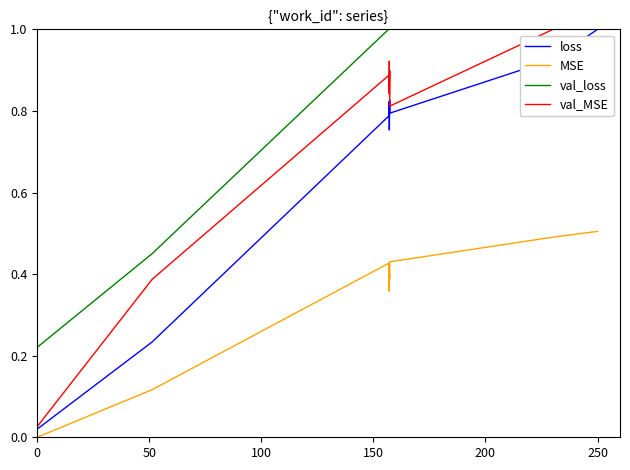

What is the difference between the maximum and minimum values in the val_MSE series?

1.0